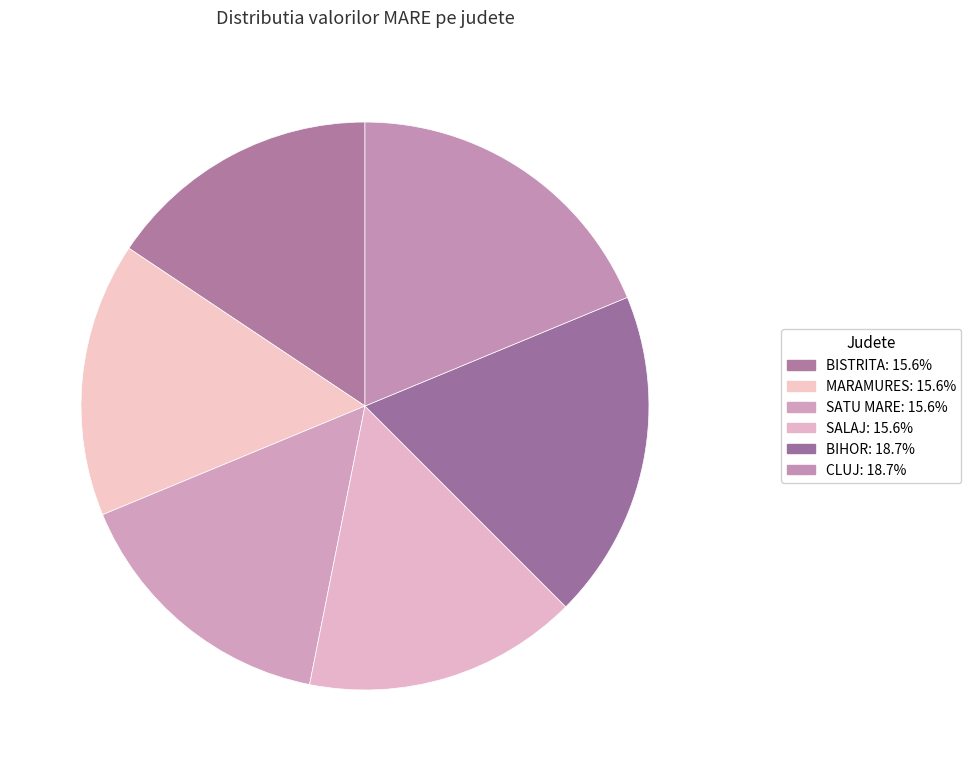

To the nearest percent, what is the average slice percentage?

17%